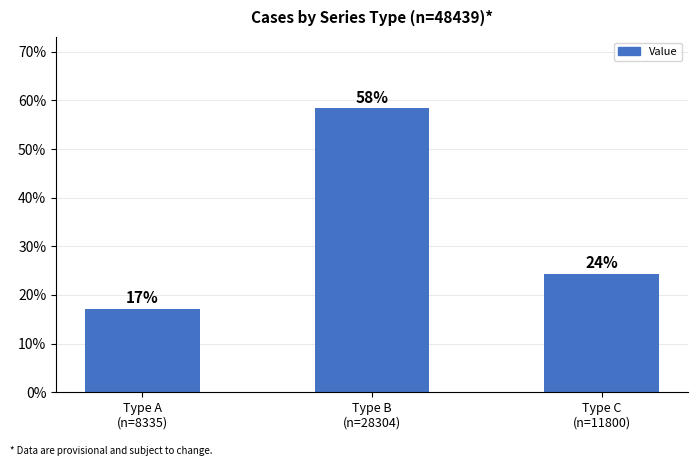

What is the difference between the values at Type A
(n=8335) and Type C
(n=11800)?

7.2